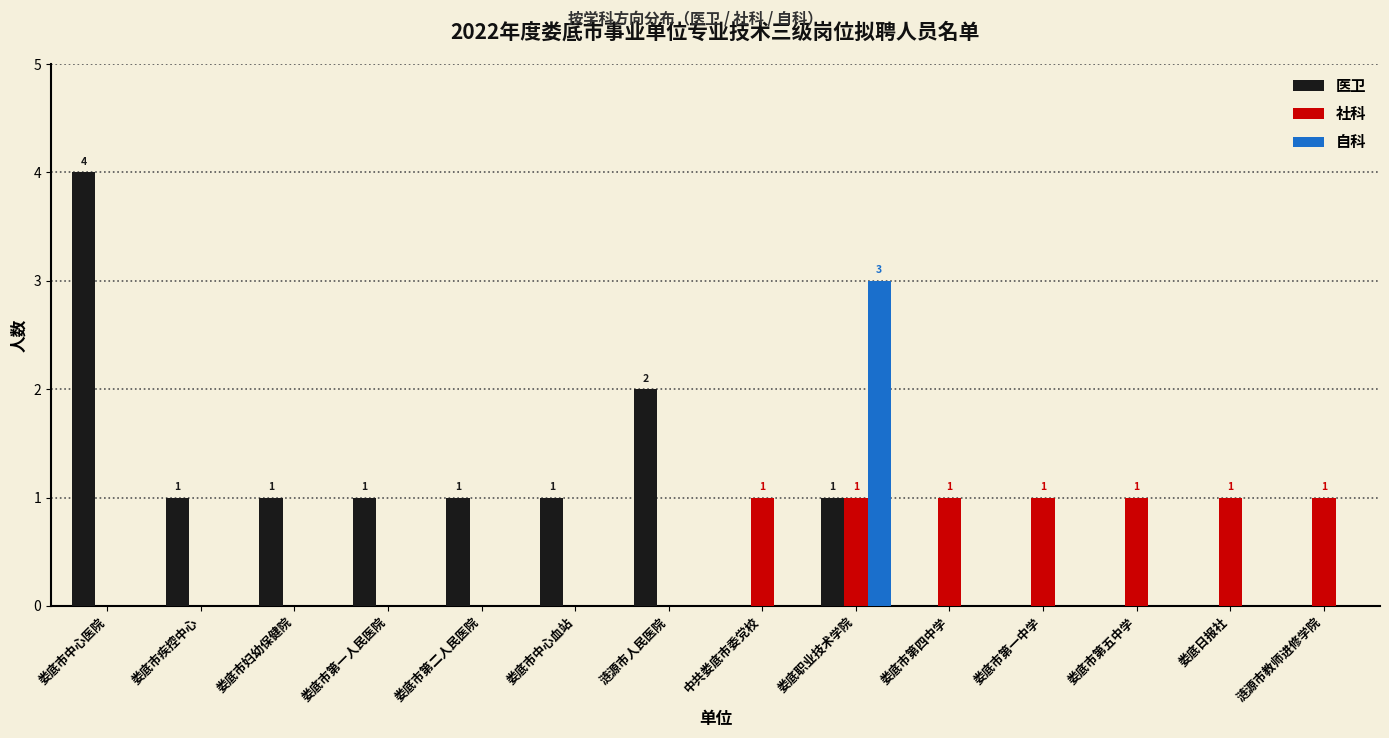

The 医卫 series shows 0 at 娄底市妇幼保健院. True or false?

False